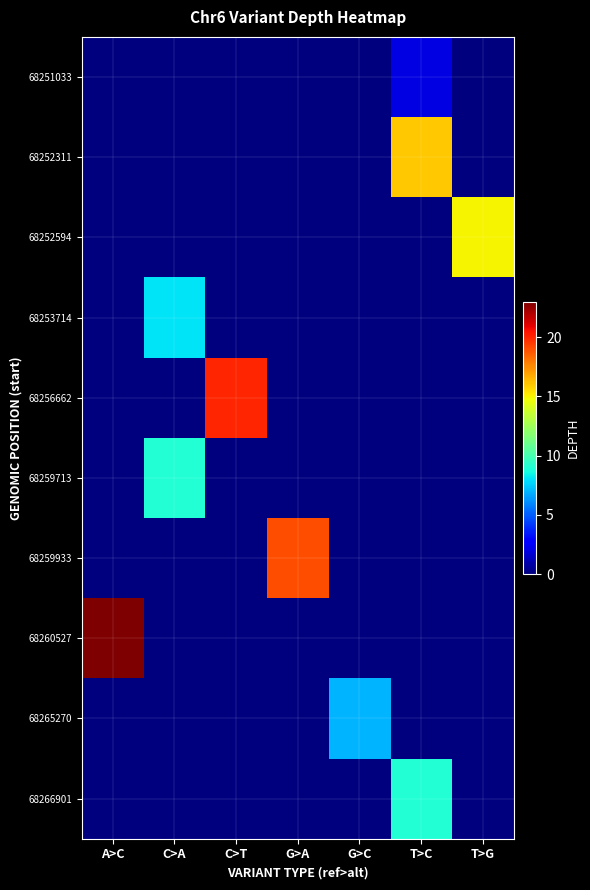

Which series has the largest total across all categories?

68260527